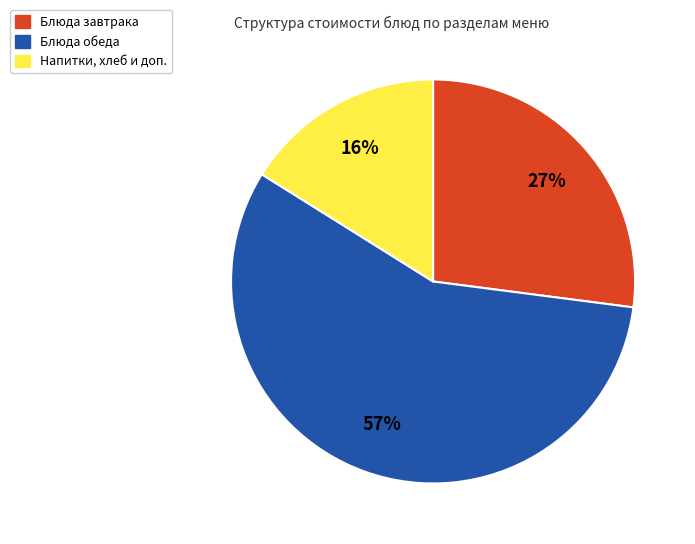

To the nearest percent, what is the average slice percentage?

33%